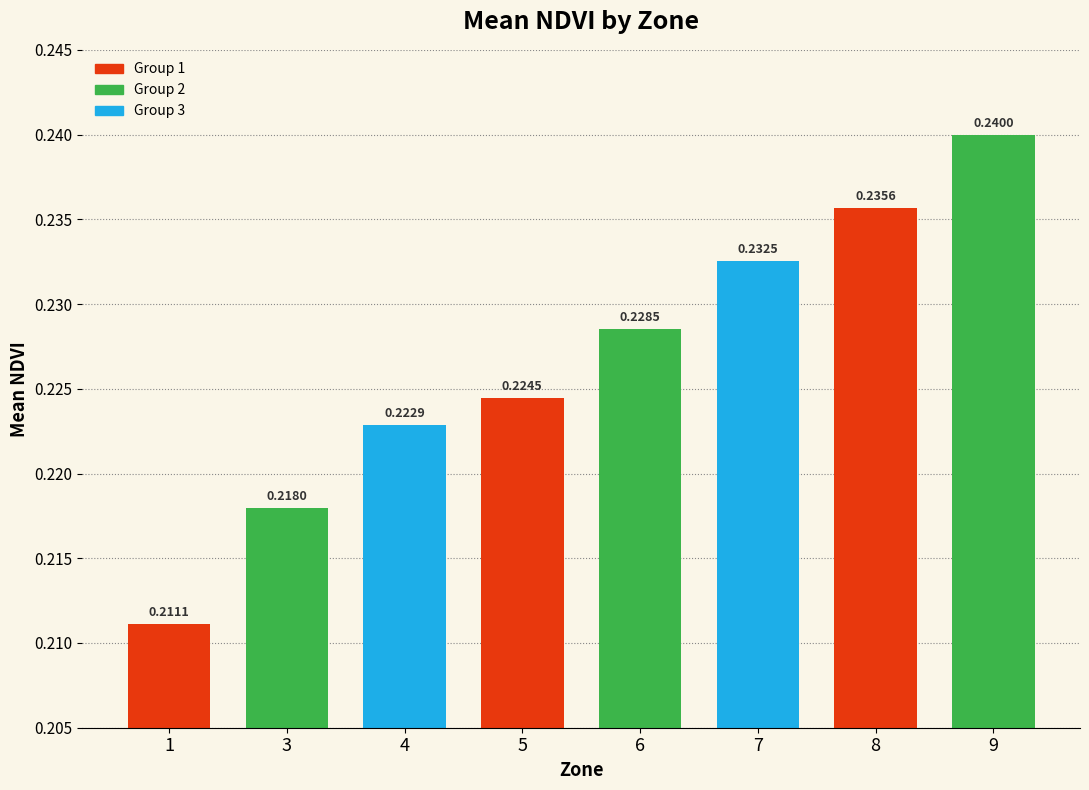

How many bars are there in total?

8